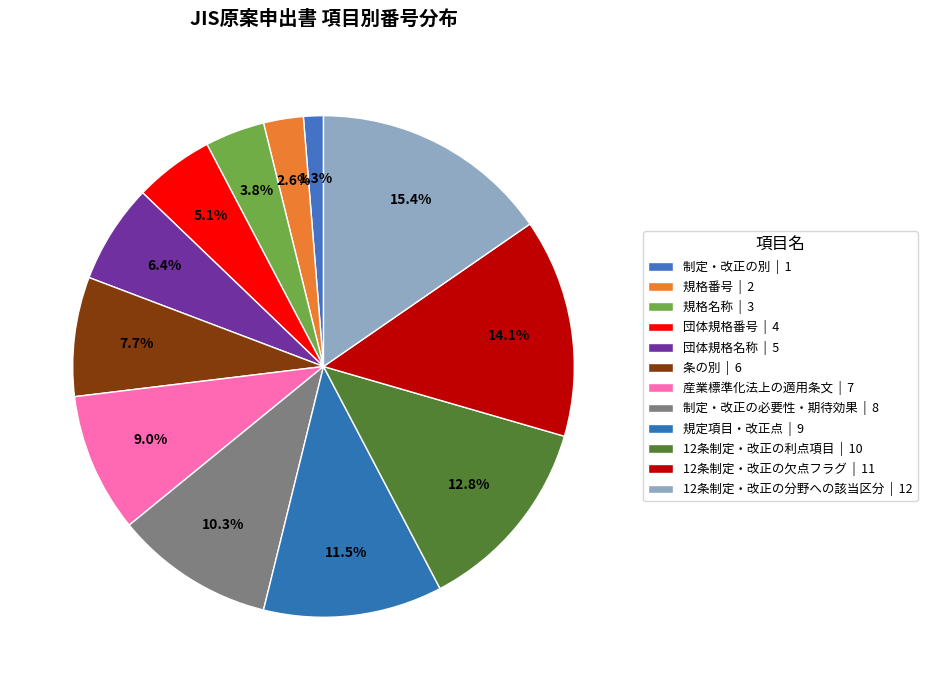

Is the sum of 12条制定・改正の利点項目 and 12条制定・改正の分野への該当区分 greater than half?

No